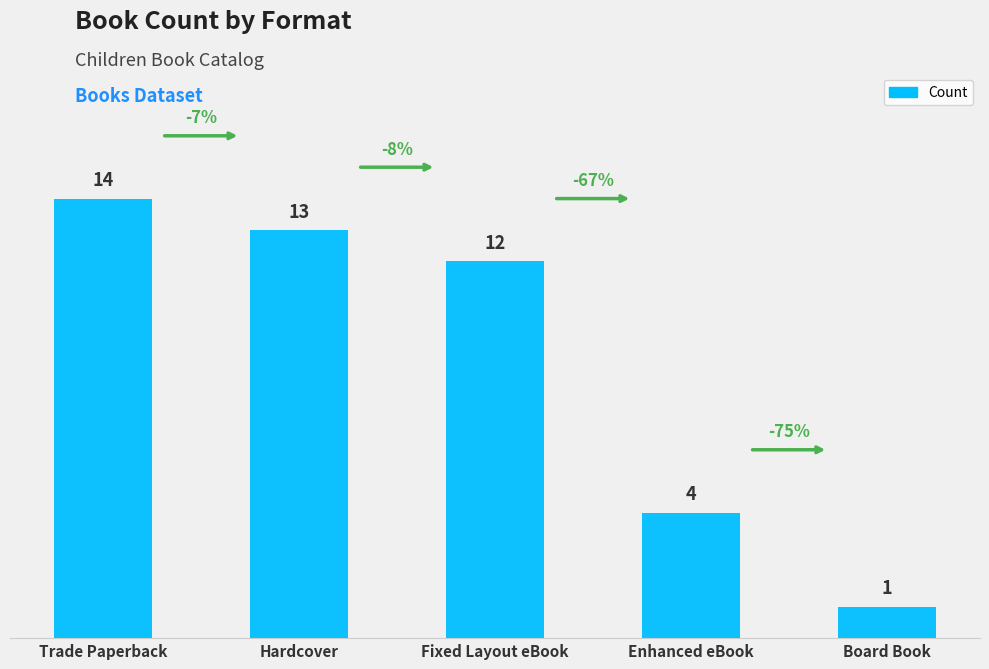

What is the change in value from Fixed Layout eBook to Enhanced eBook?

-8